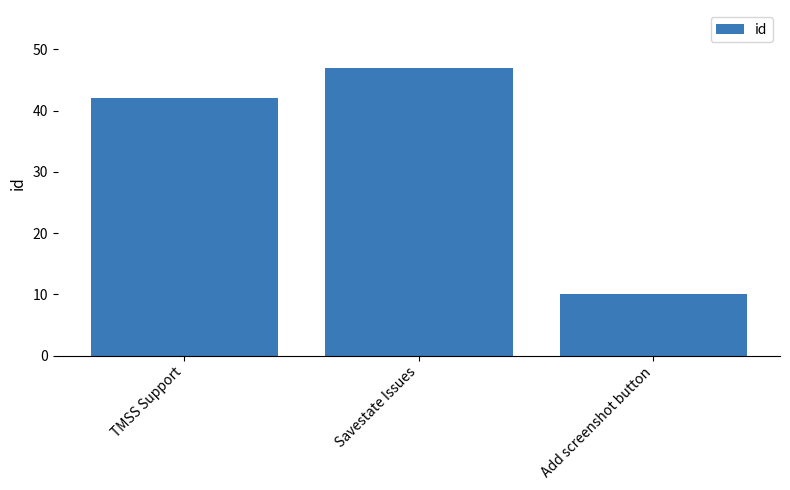

Which category has the highest value across all series?

Savestate Issues